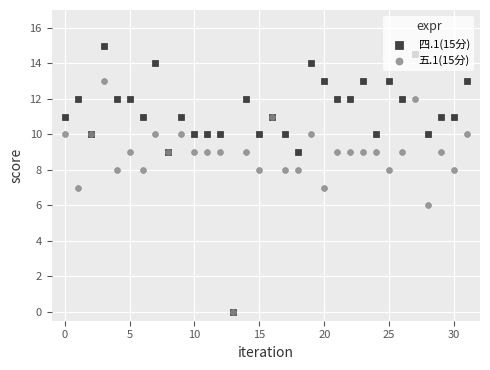

What are all the series names shown in the legend?

四.1(15分), 五.1(15分)